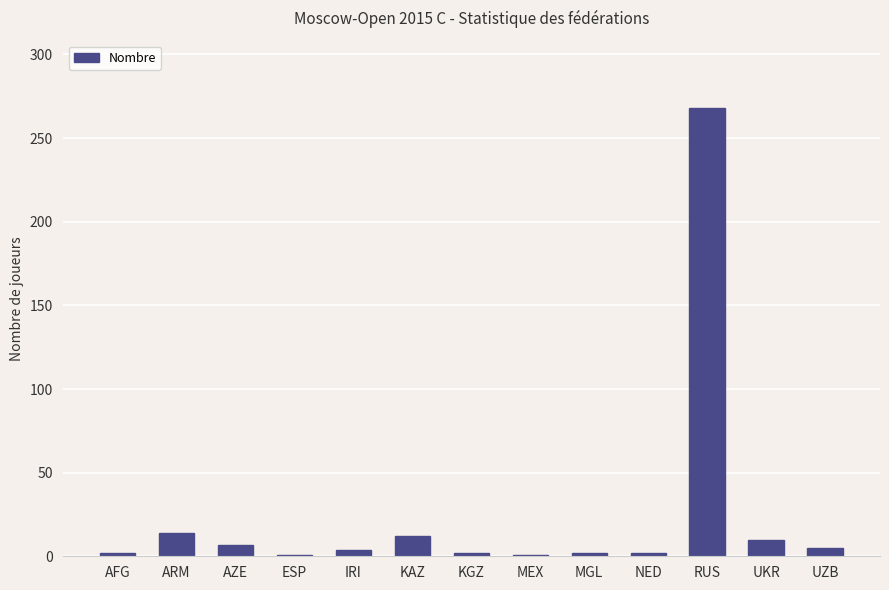

What is the average value?

25